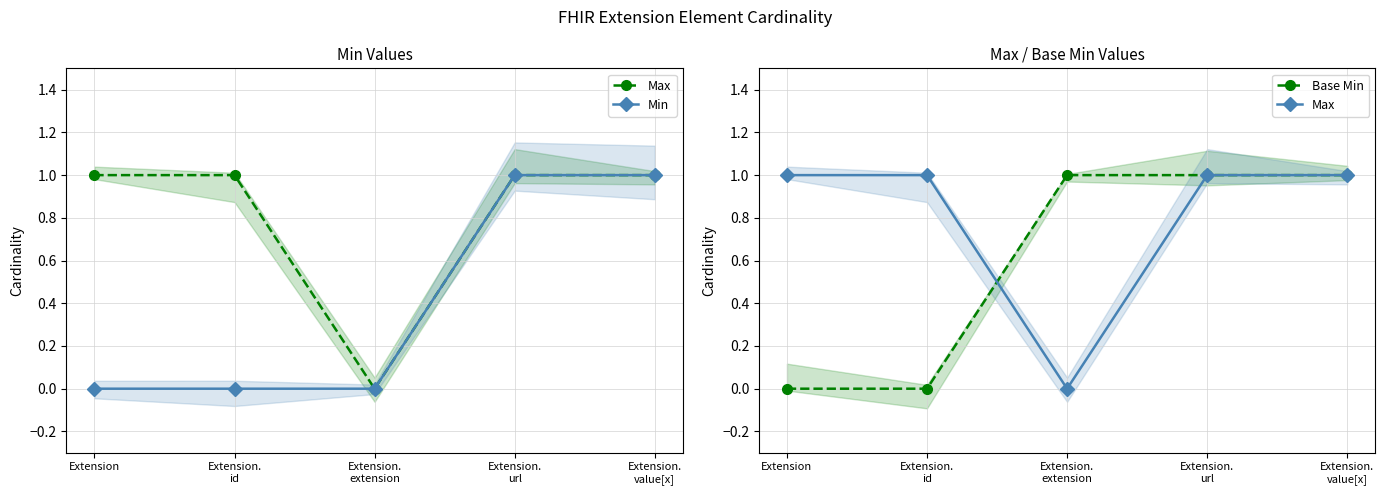

Read the Base Min value at Extension.
value[x].

1